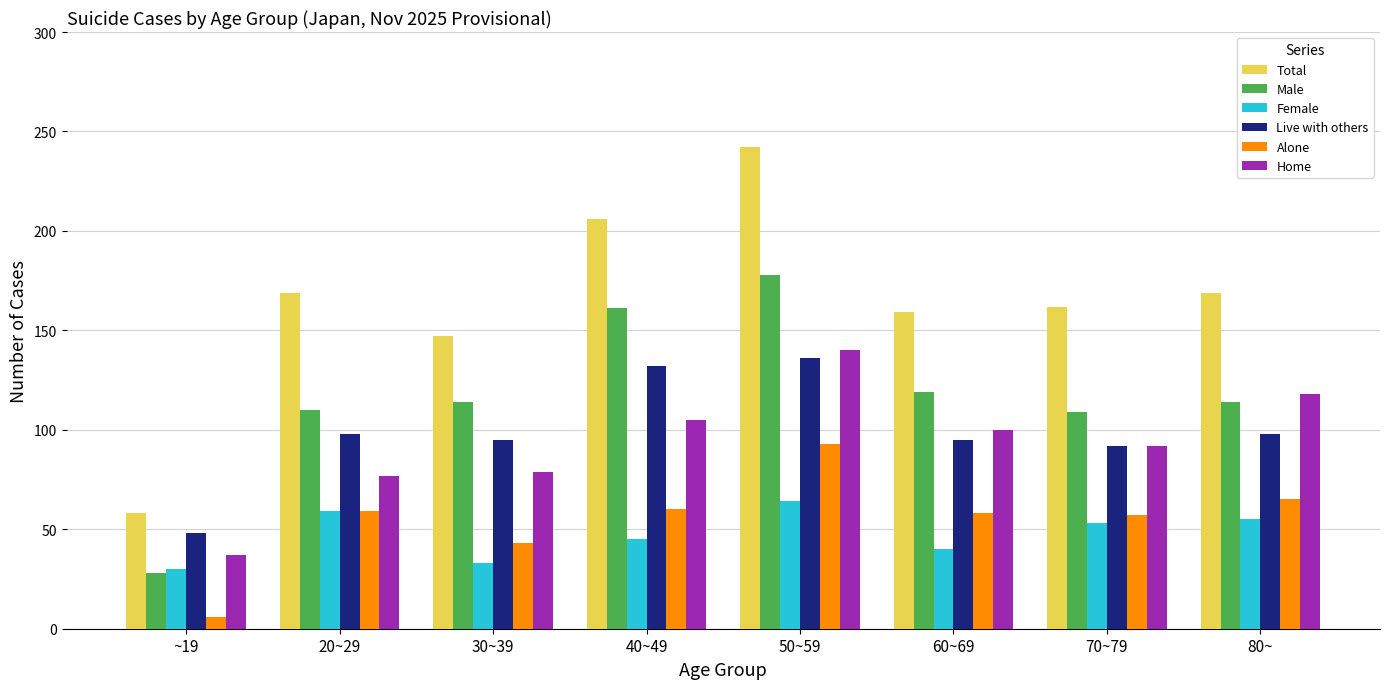

Does the chart contain stacked bars?

No